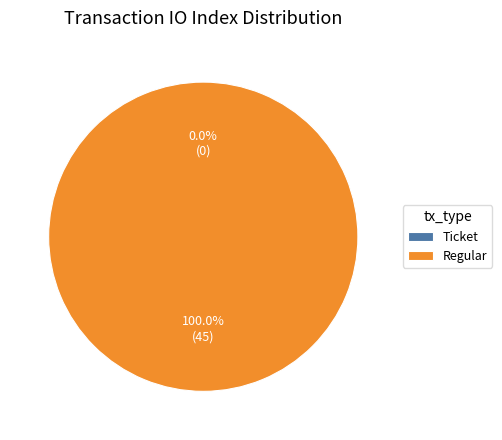

Which category accounts for the majority?

Regular